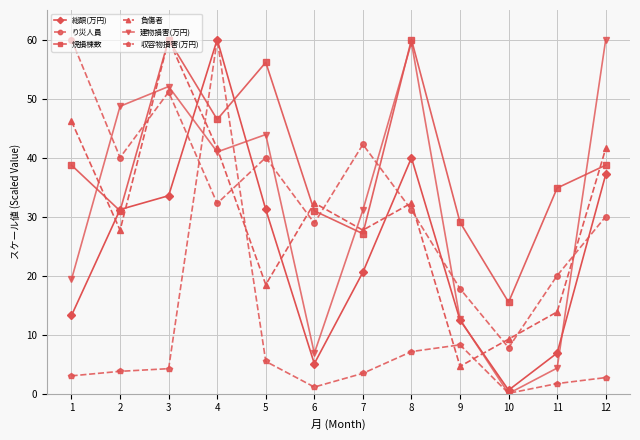

Where is the first local minimum for り災人員?

2